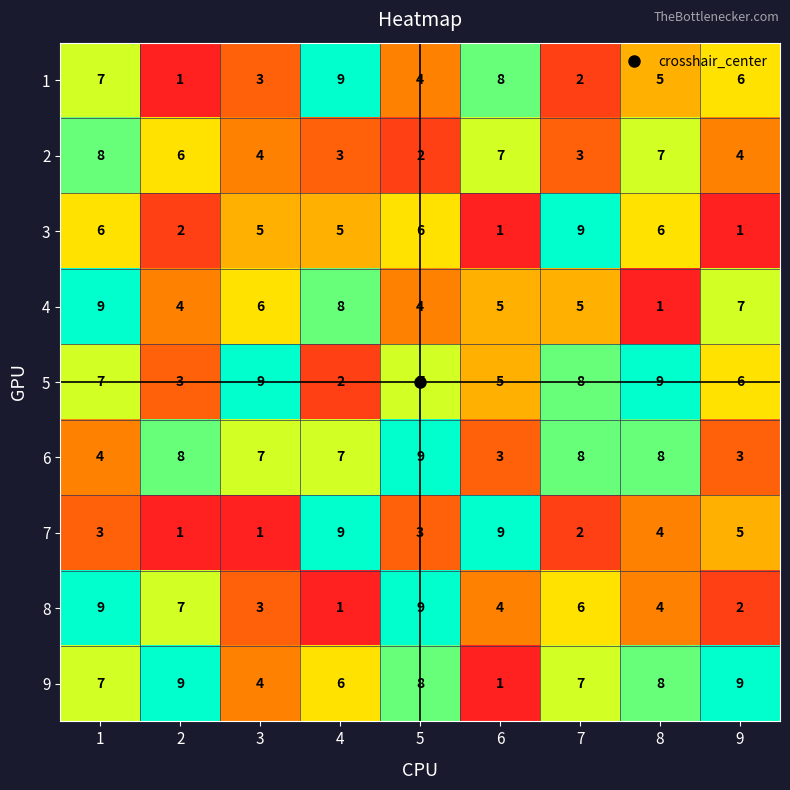

Count the number of categories in the chart.

9